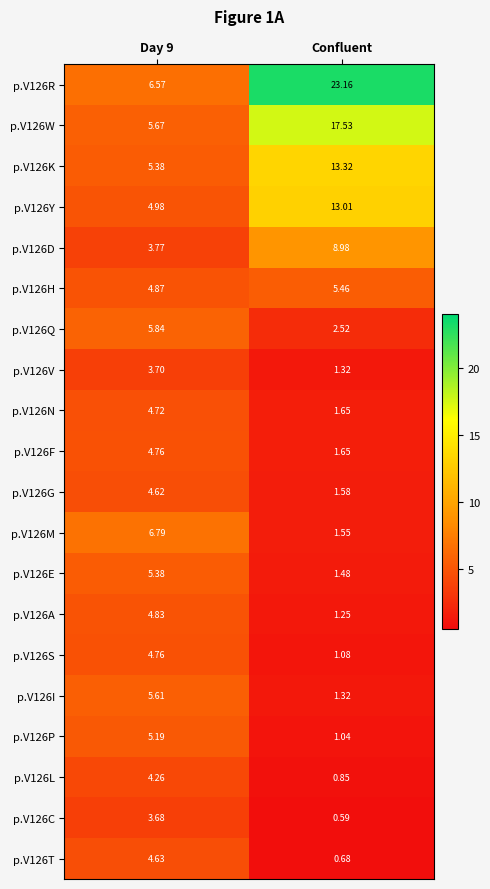

How many series are shown in this chart?

20